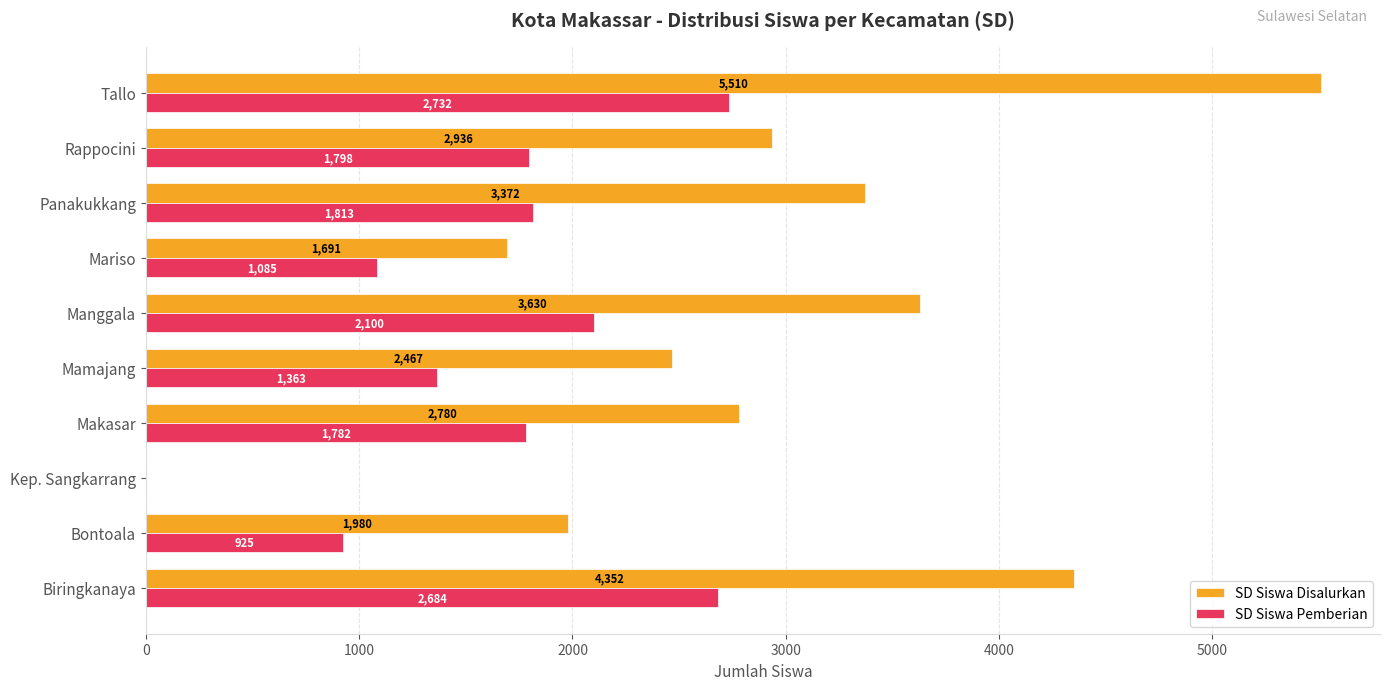

Which category has the highest value in the SD Siswa Pemberian series?

Tallo